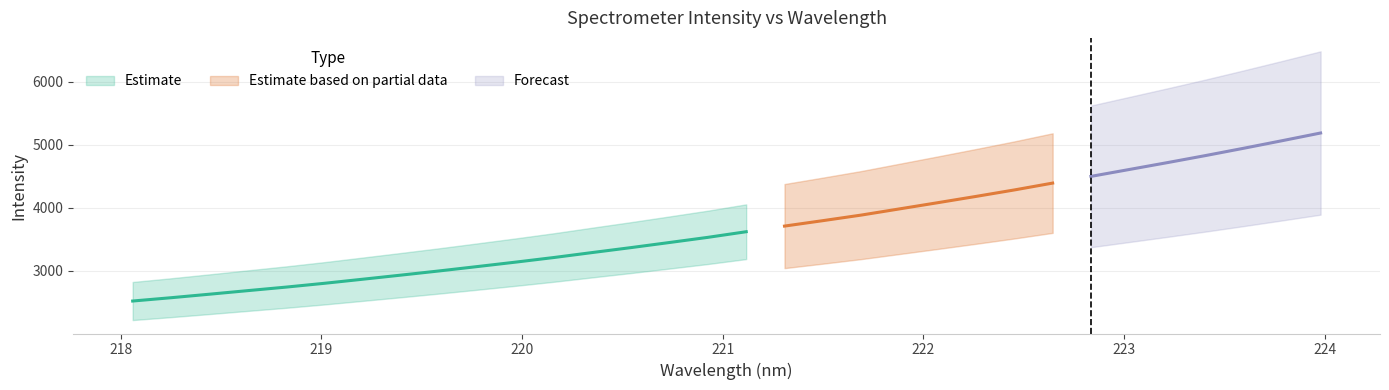

Rank the categories by value from lowest to highest.

218.0596, 218.2508, 218.442, 218.6332, 218.8244, 219.0156, 219.2067, 219.3979, 219.589, 219.7801, 219.9712, 220.1623, 220.3533, 220.5444, 220.7354, 220.9264, 221.1174, 221.3083, 221.4993, 221.6902, 221.8812, 222.0721, 222.263, 222.4538, 222.6447, 222.8355, 223.0264, 223.2172, 223.408, 223.5987, 223.7895, 223.9802